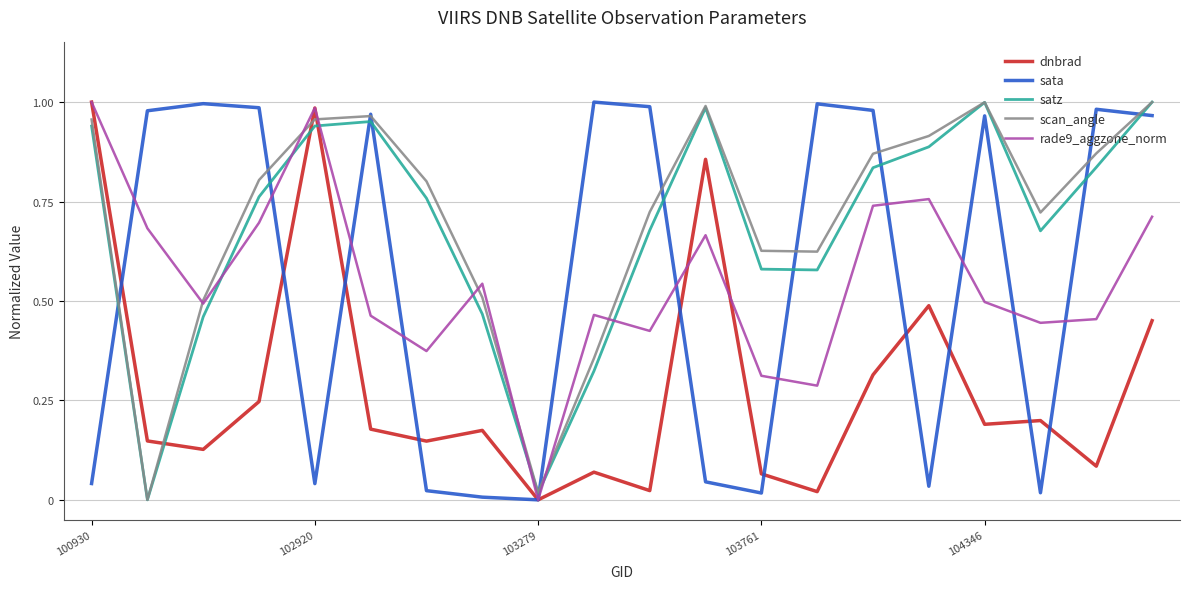

True or false: satz and dnbrad cross at least once.

True